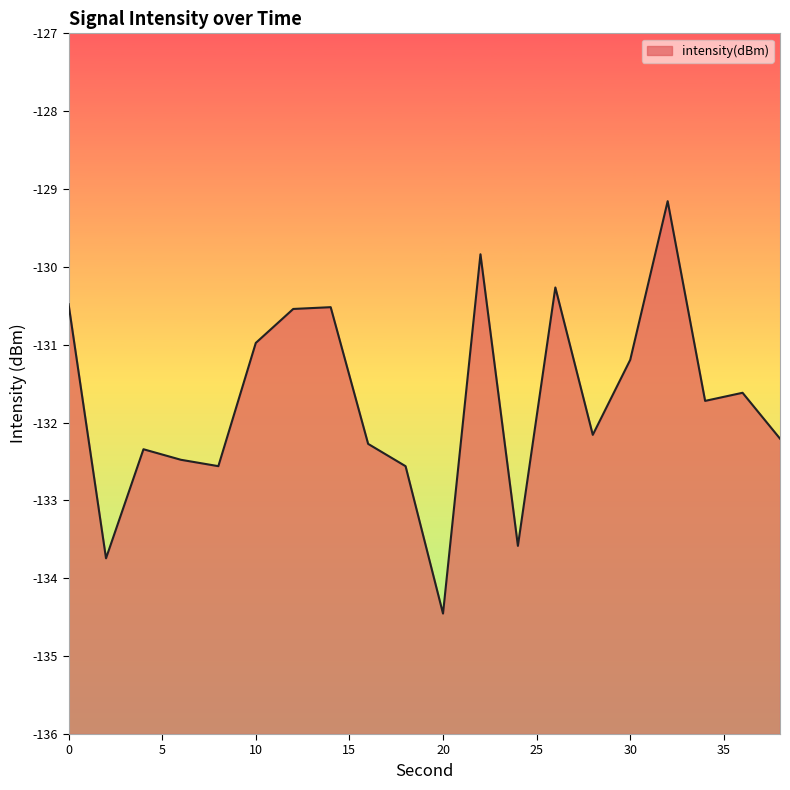

How many data points does each series have?

20